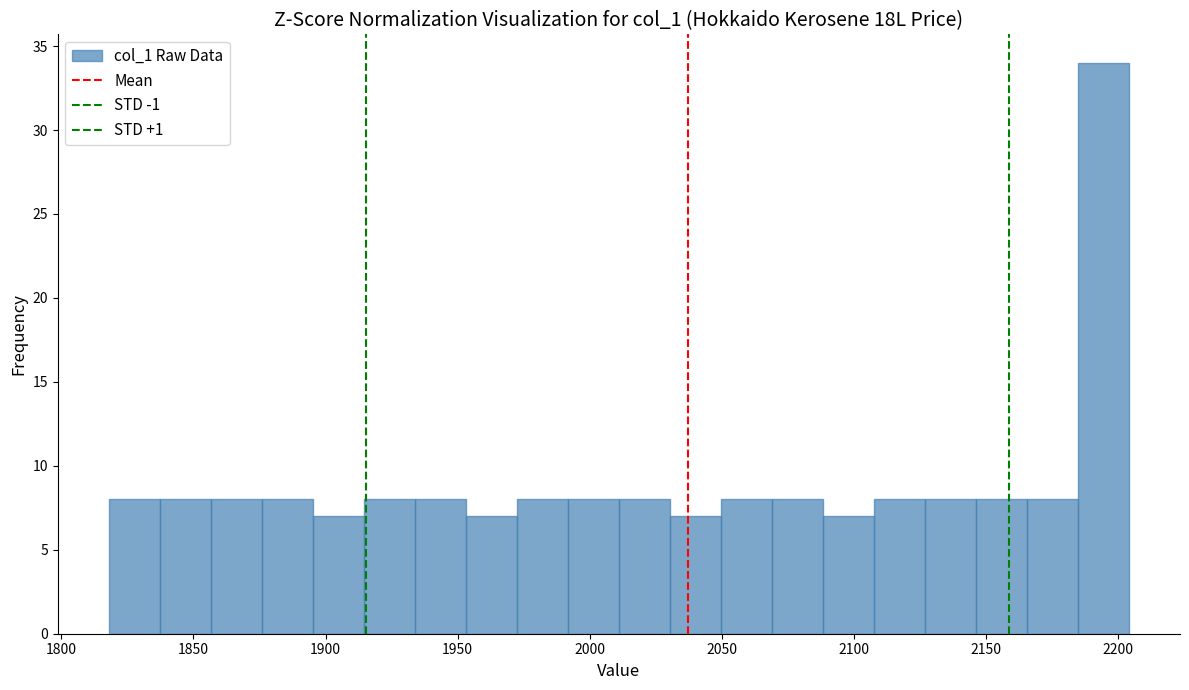

Around what value on the x-axis is the tallest bar? Give the approximate position of its centre, as read against the axis.

2195